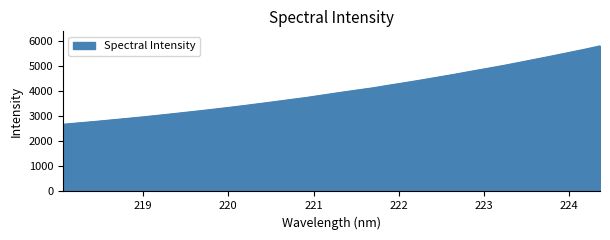

What is the difference between the maximum and minimum values?

3116.2